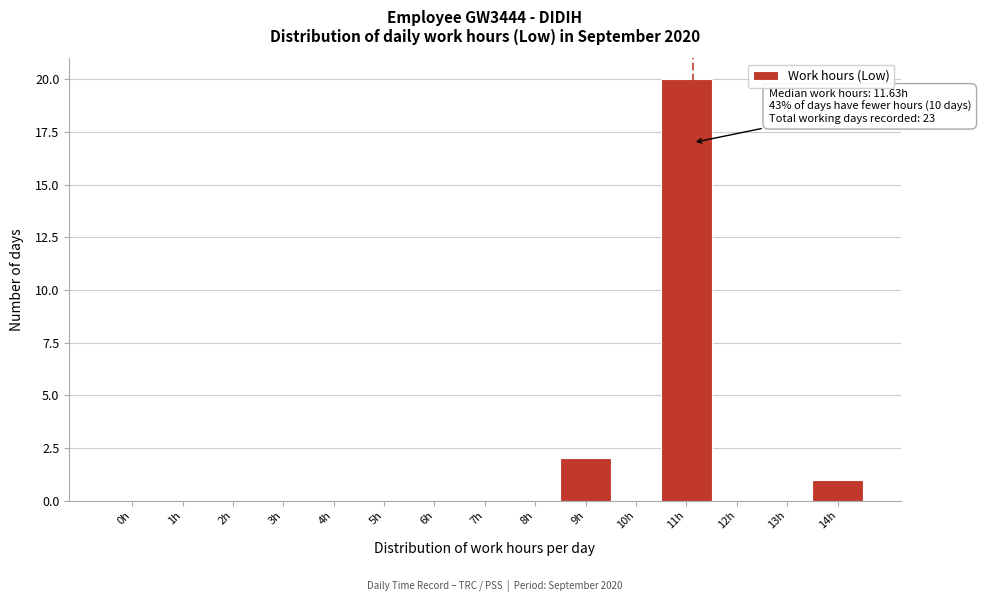

Reading right to left, what are all the values shown in this chart?

14h=1	13h=0	12h=0	11h=20	10h=0	9h=2	8h=0	7h=0	6h=0	5h=0	4h=0	3h=0	2h=0	1h=0	0h=0